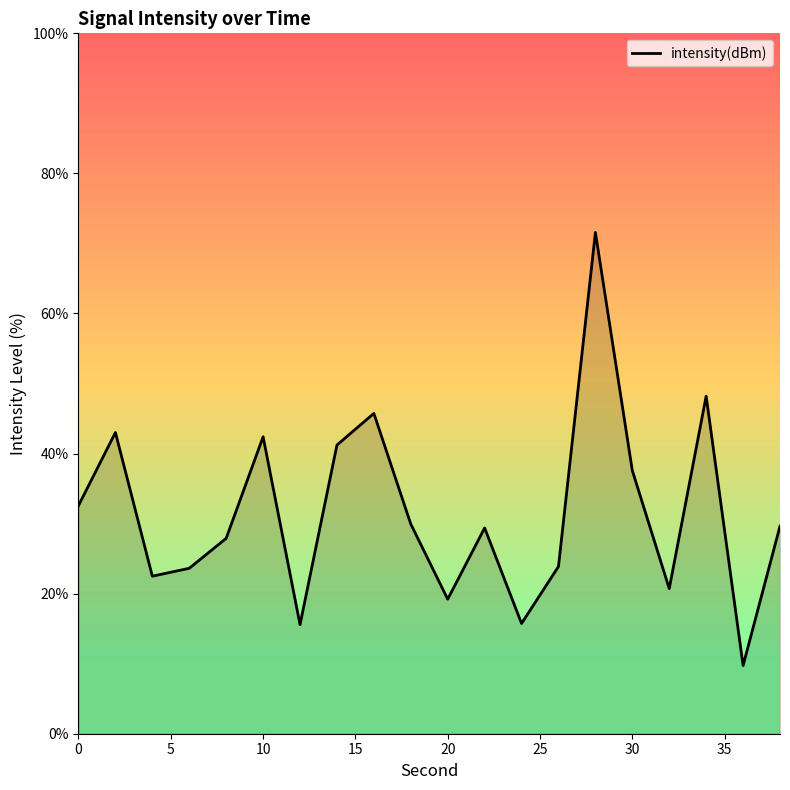

Count the number of data series in this chart.

1